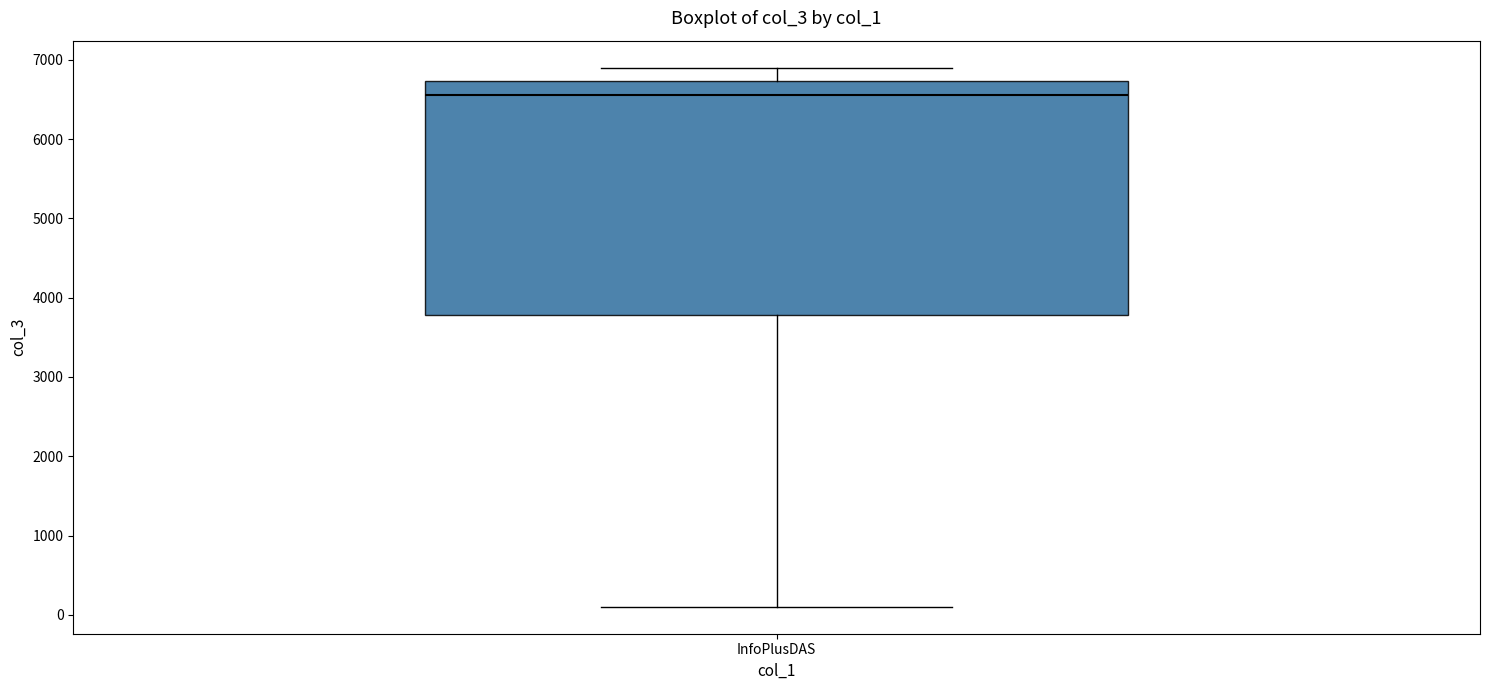

Where does the lower whisker of the box for InfoPlusDAS end on the y-axis? The values are not printed on the chart, so give them approximately, as read against the axis.

100